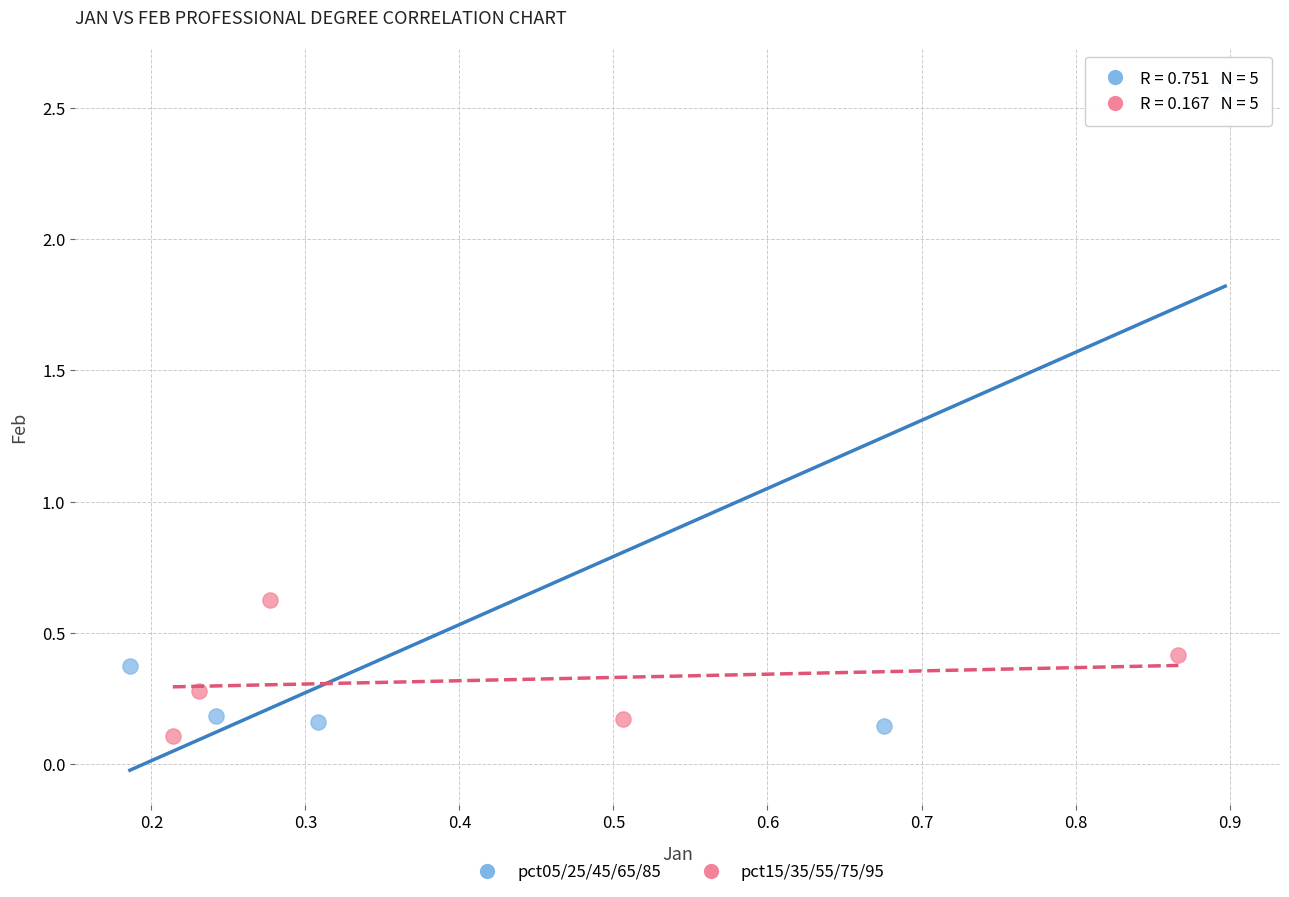

Which series contains the highest Y value?

pct05/25/45/65/85